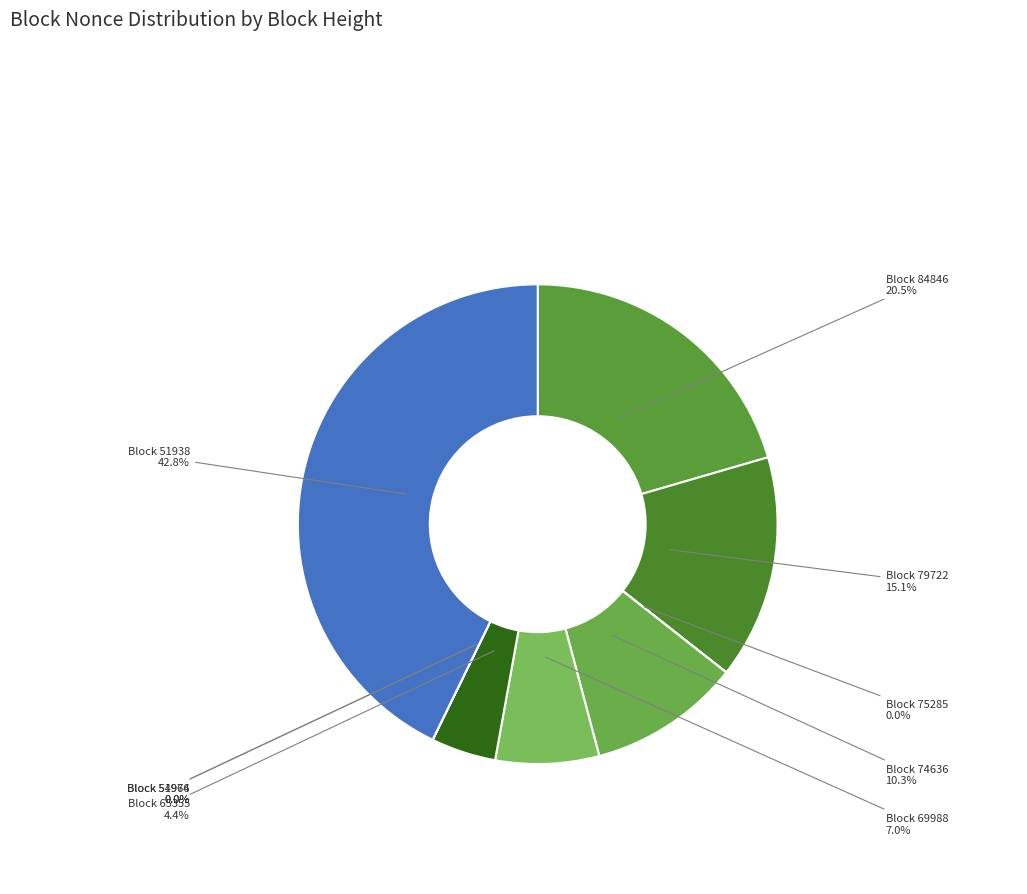

Is it true that 84846 is 11% of the pie?

False